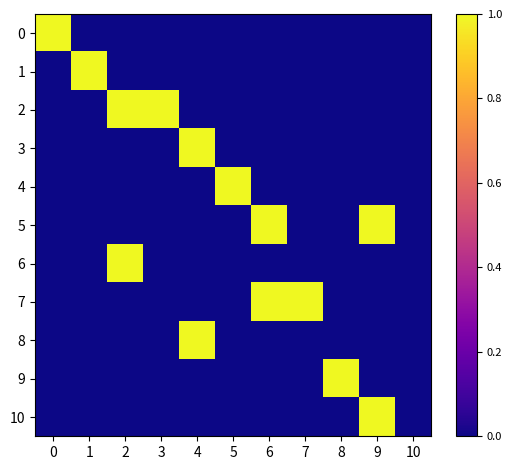

At which category is the sum across all series the highest?

2